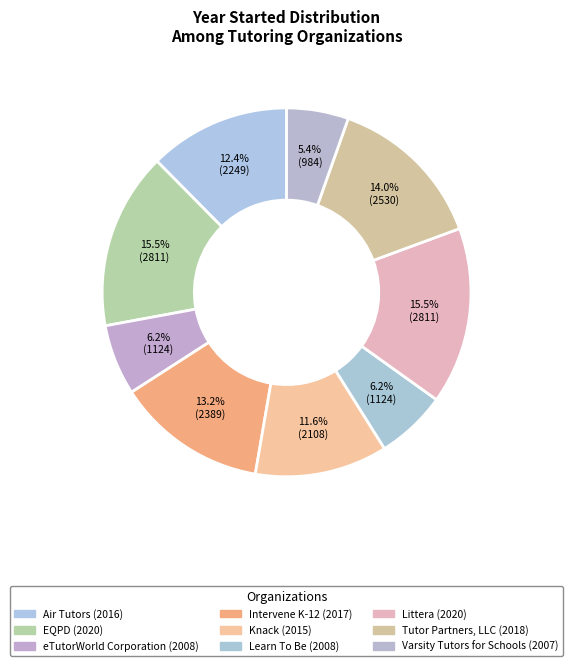

Rank the categories by value from lowest to highest.

Varsity Tutors for Schools, eTutorWorld Corporation, Learn To Be, Knack, Air Tutors, Intervene K-12, Tutor Partners, LLC, EQPD, Littera